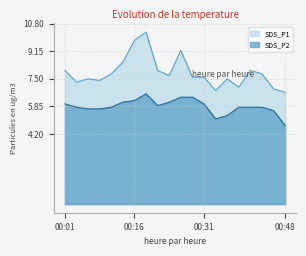

Reading left to right, list all the values displayed in this chart.

SDS_P1: 8.0	7.3	7.5	7.4	7.8	8.5	9.8	10.3	8.0	7.7	9.2	7.6	7.6	6.8	7.5	7.0	8.0	7.8	6.9	6.7
SDS_P2: 6.0	5.8	5.7	5.7	5.8	6.1	6.2	6.6	5.9	6.1	6.4	6.4	6.0	5.1	5.3	5.8	5.8	5.8	5.6	4.7